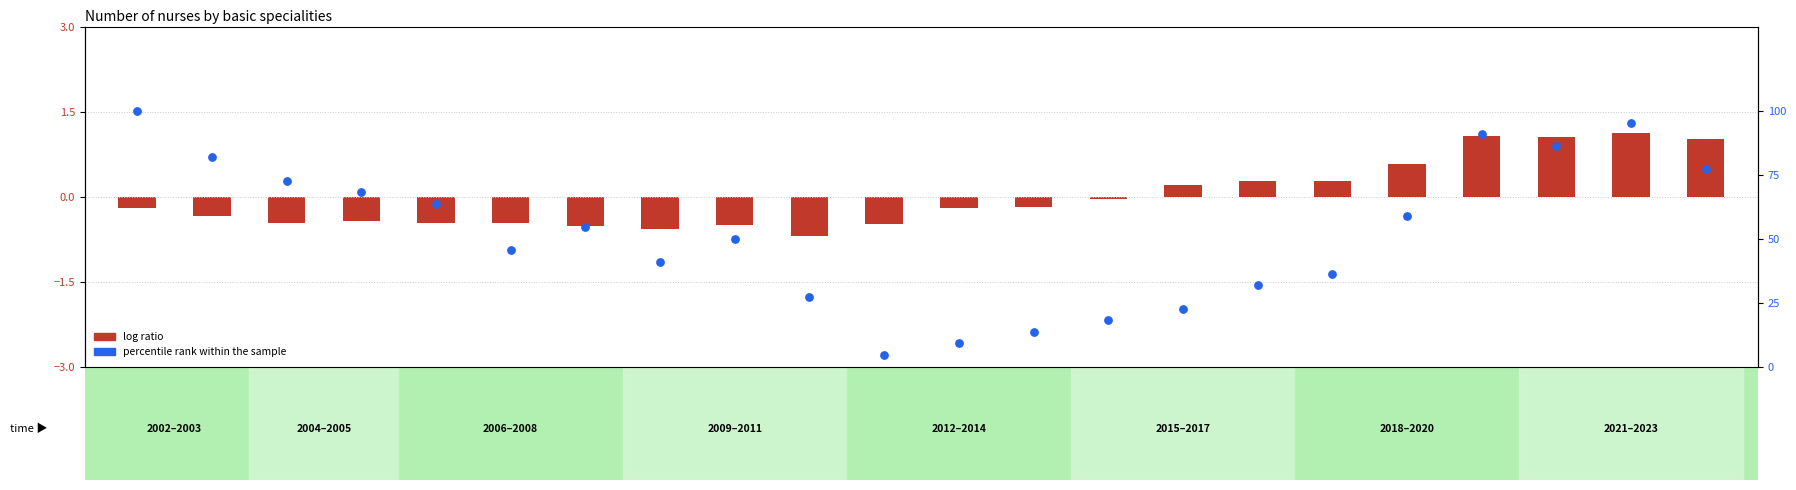

At how many categories does at least one series exceed 63?

9